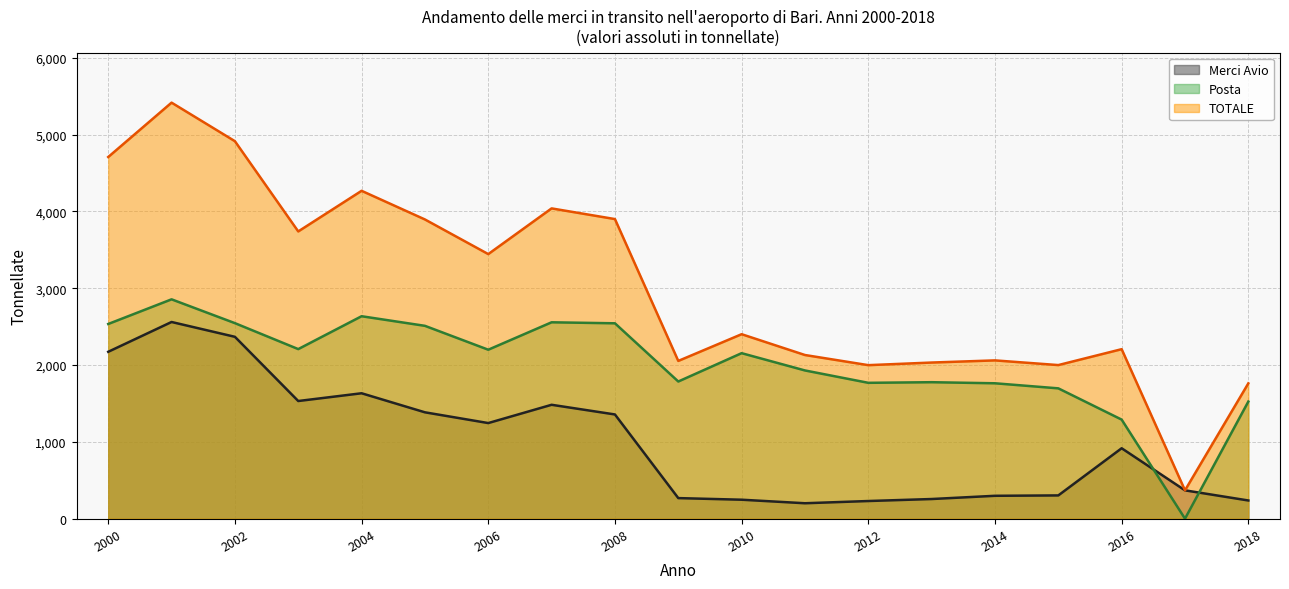

Which series has the largest range (max minus min)?

TOTALE